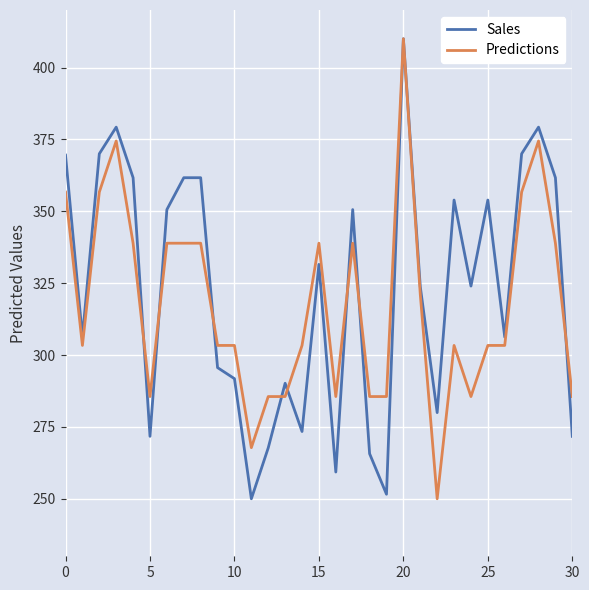

What is the lowest value of the Predictions series?

250.0